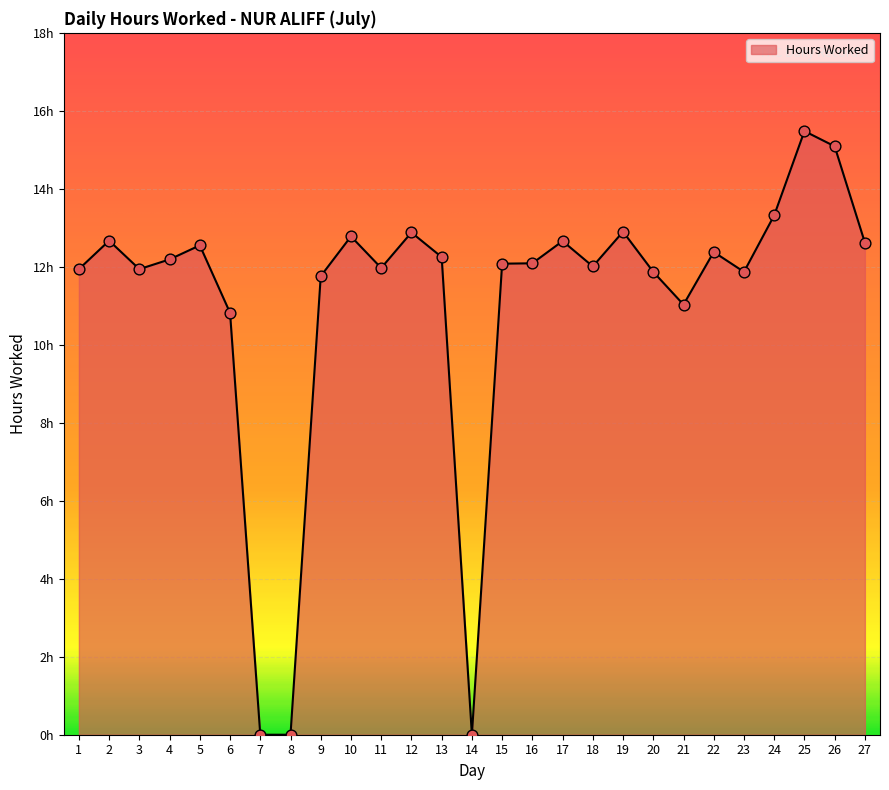

Approximately how many times larger is the value at 18 compared to 20?

1.0